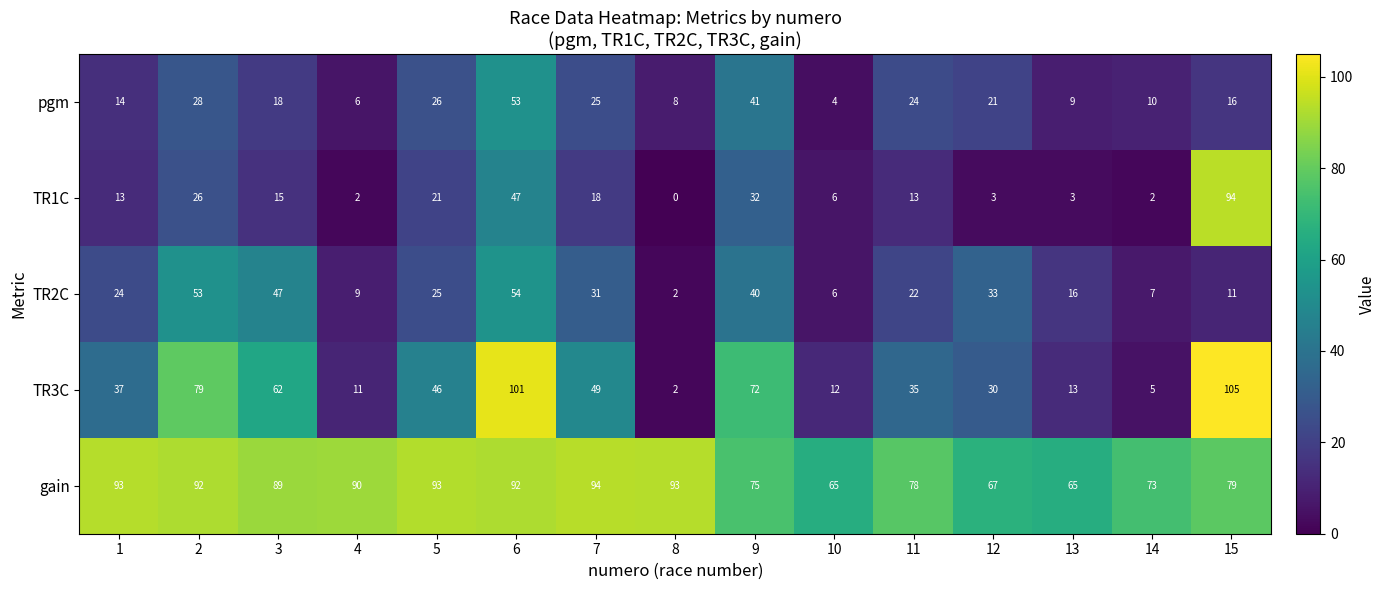

At 3, list the series in order from smallest to largest.

TR1C, pgm, TR2C, TR3C, gain